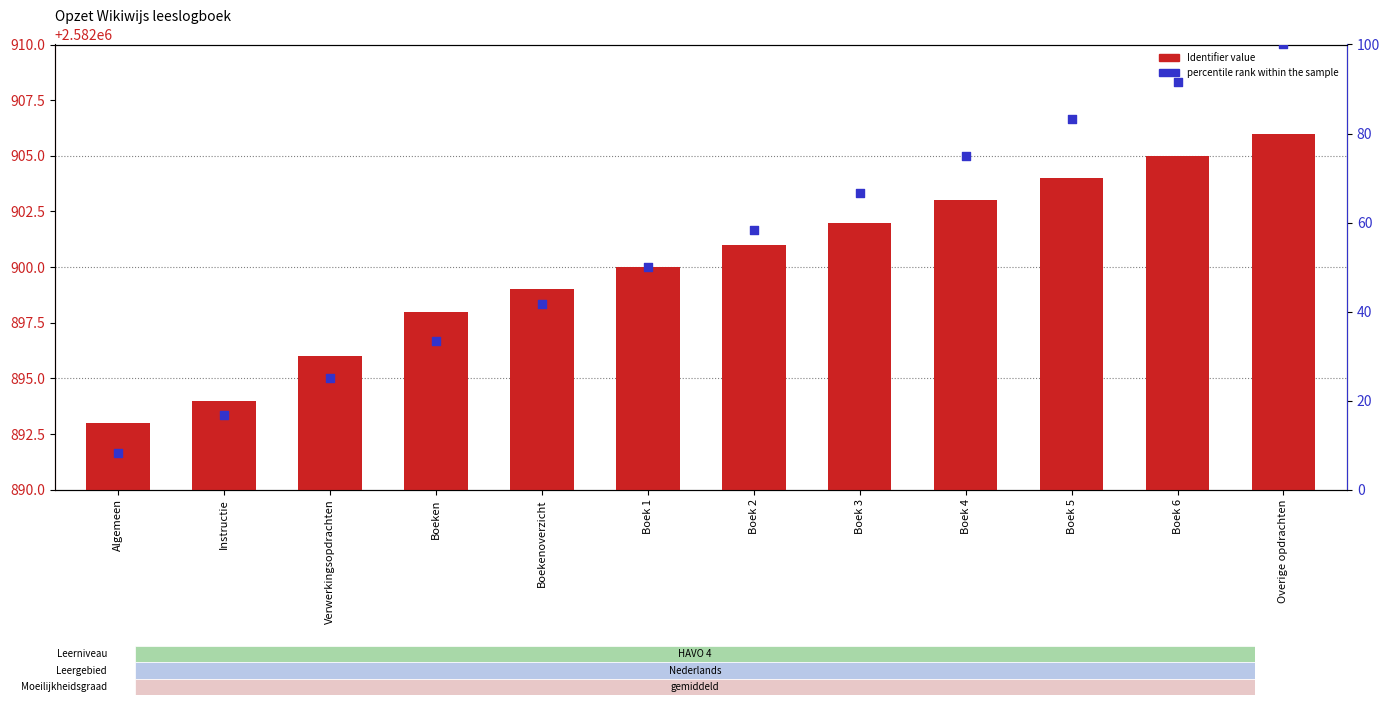

At which category is the sum across all series the highest?

Overige opdrachten